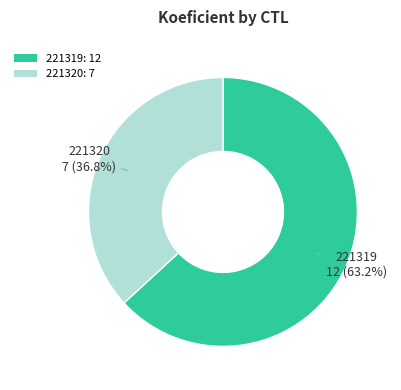

To the nearest percent, what is the difference between the 221320 and 221319 slice percentages?

26%